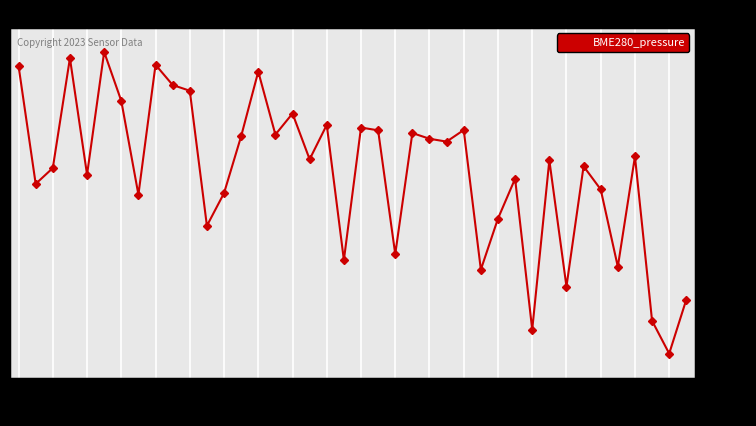

What is the difference between the maximum and second lowest values?

169.2